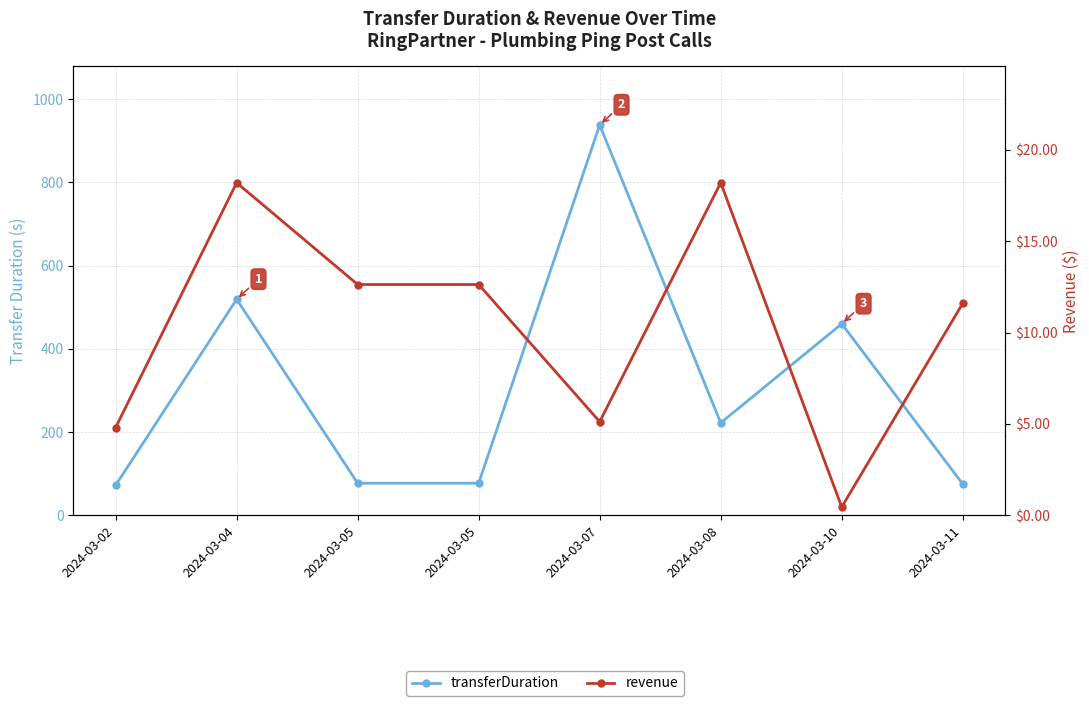

How many lines are shown in the chart?

2